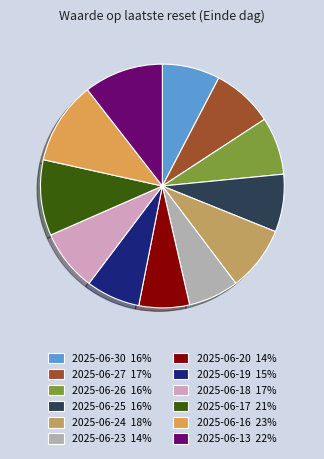

To the nearest percent, what portion does 2025-06-13 represent?

11%